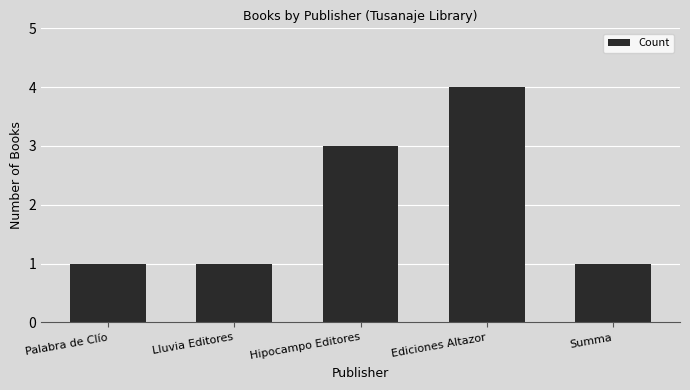

What is the maximum value shown in the chart?

4